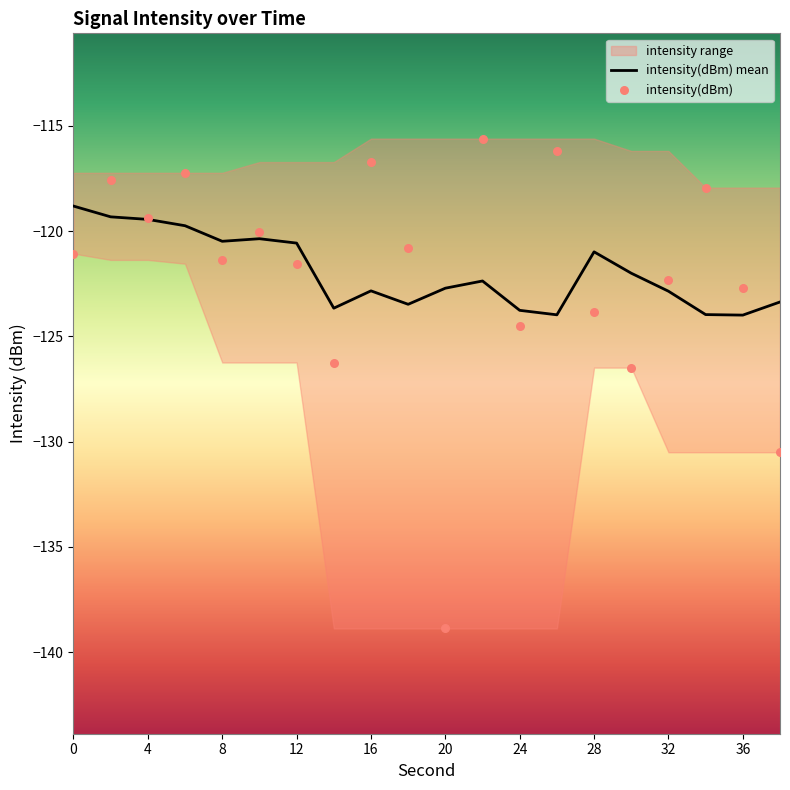

What is the lowest value of the intensity(dBm) mean series?

-124.0